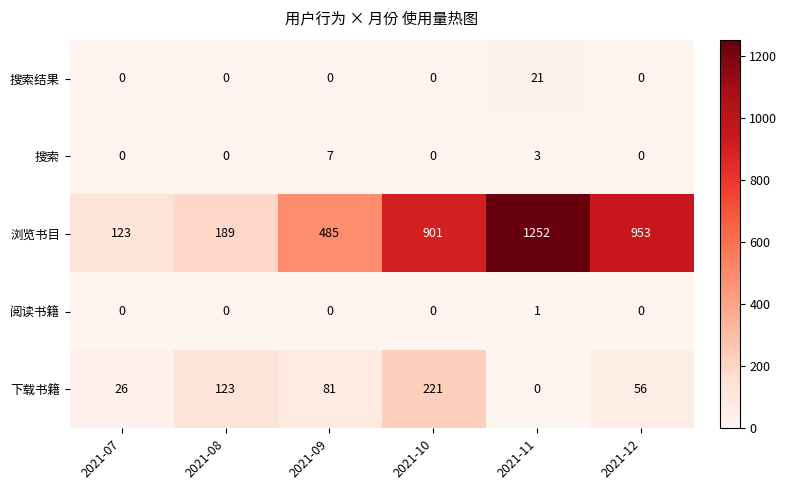

Reading left to right, extract all data points from this chart.

搜索结果: 0	0	0	0	21	0
搜索: 0	0	7	0	3	0
浏览书目: 123	189	485	901	1252	953
阅读书籍: 0	0	0	0	1	0
下载书籍: 26	123	81	221	0	56